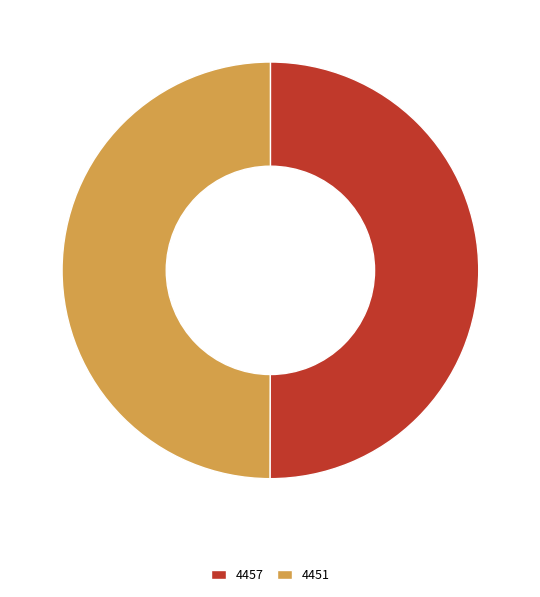

Is it true that 4451 is 50% of the pie?

True